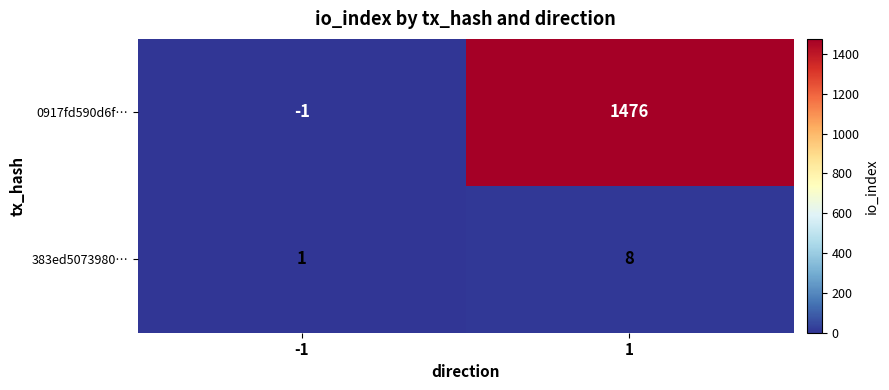

What is the difference between the 0917fd590d6f… values at -1 and 1?

1477